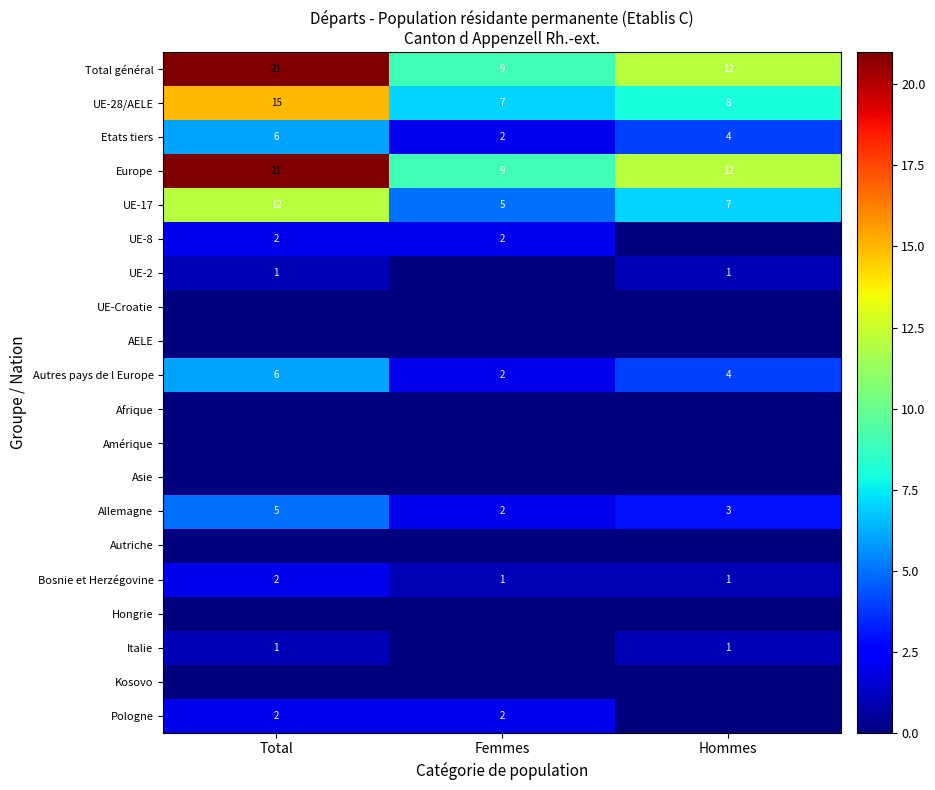

Is the value of Bosnie et Herzégovine at Hommes greater than the value of Allemagne at Total?

No